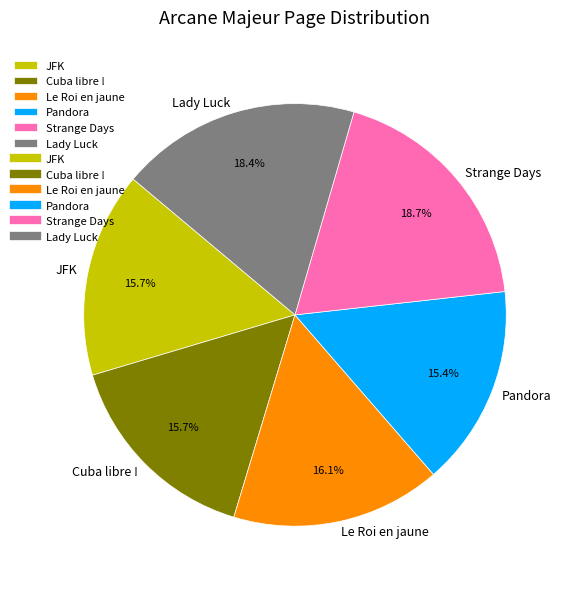

To the nearest percent, what is the average slice percentage?

17%